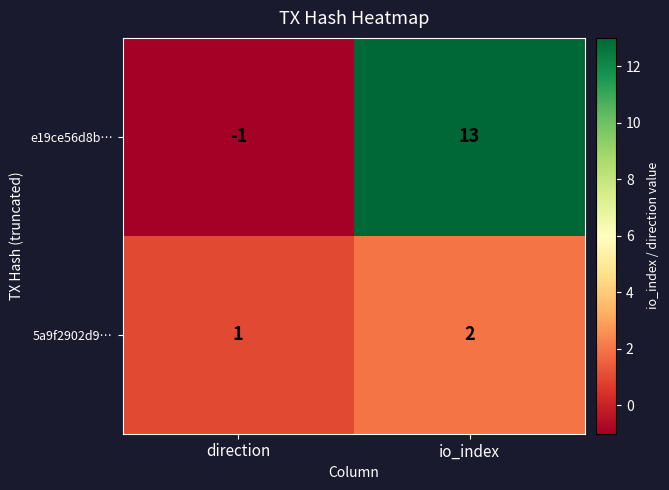

Which category has the highest value across all series?

io_index